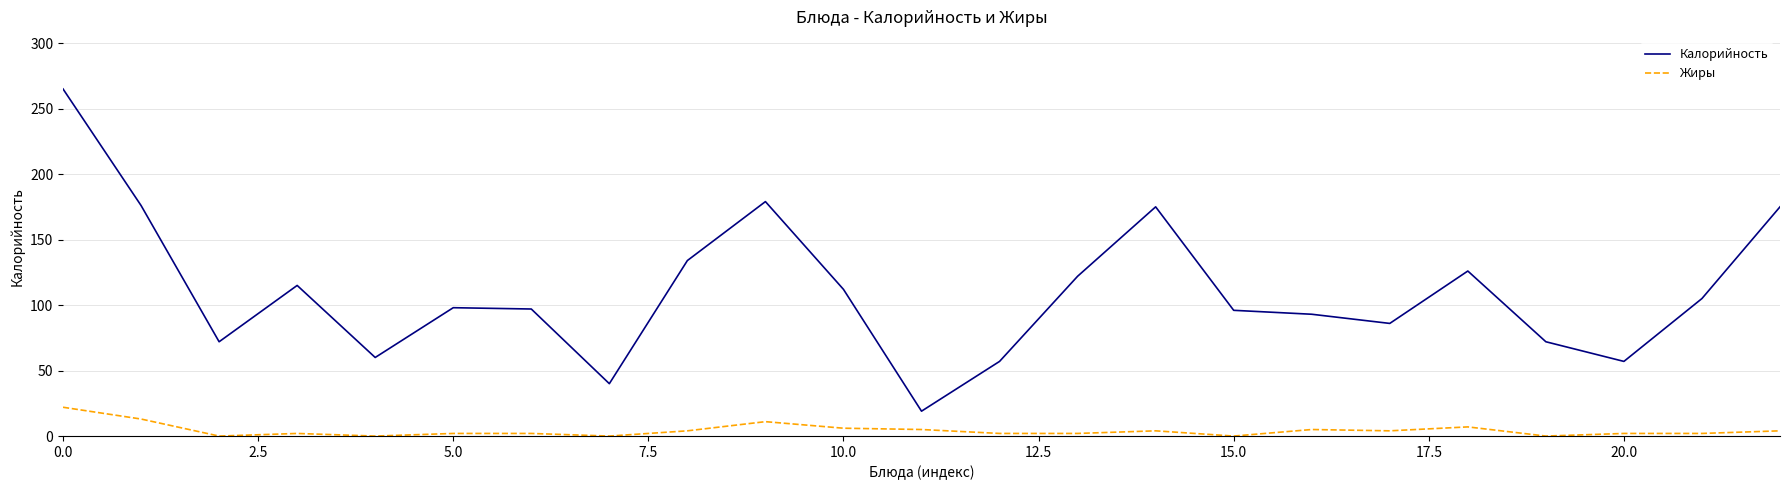

Rank the series by their maximum value, from lowest to highest.

Жиры, Калорийность